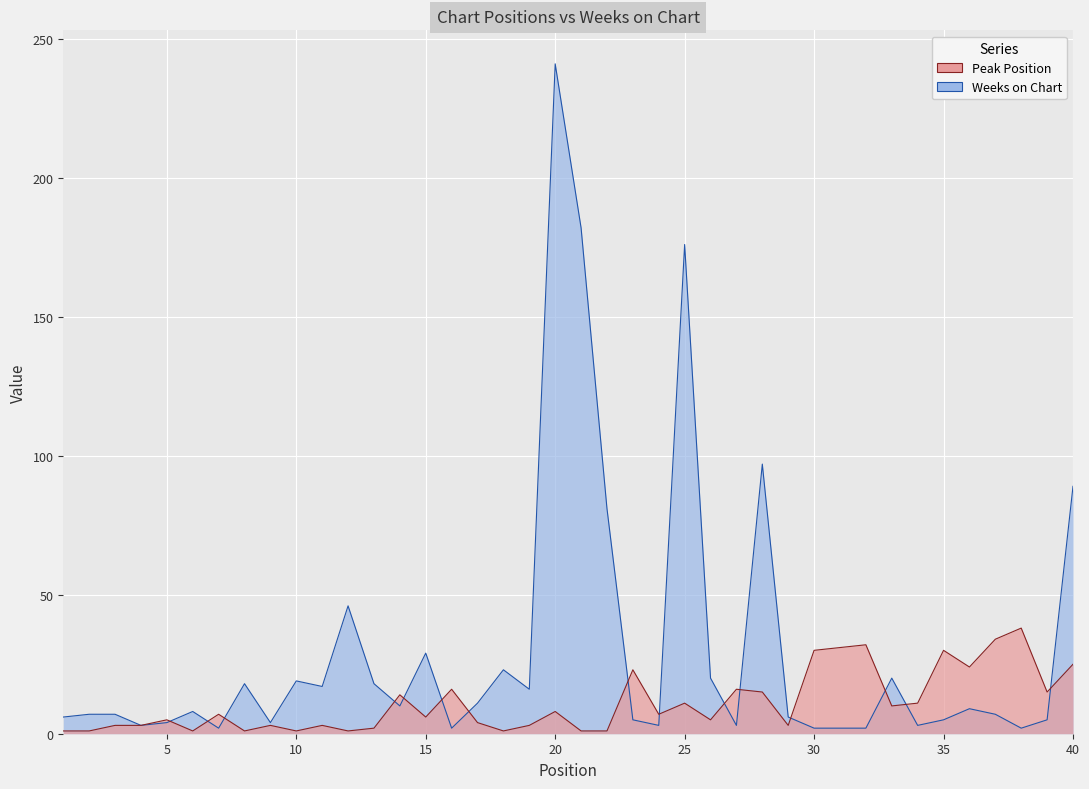

Which category has the highest value in the Peak Position series?

38